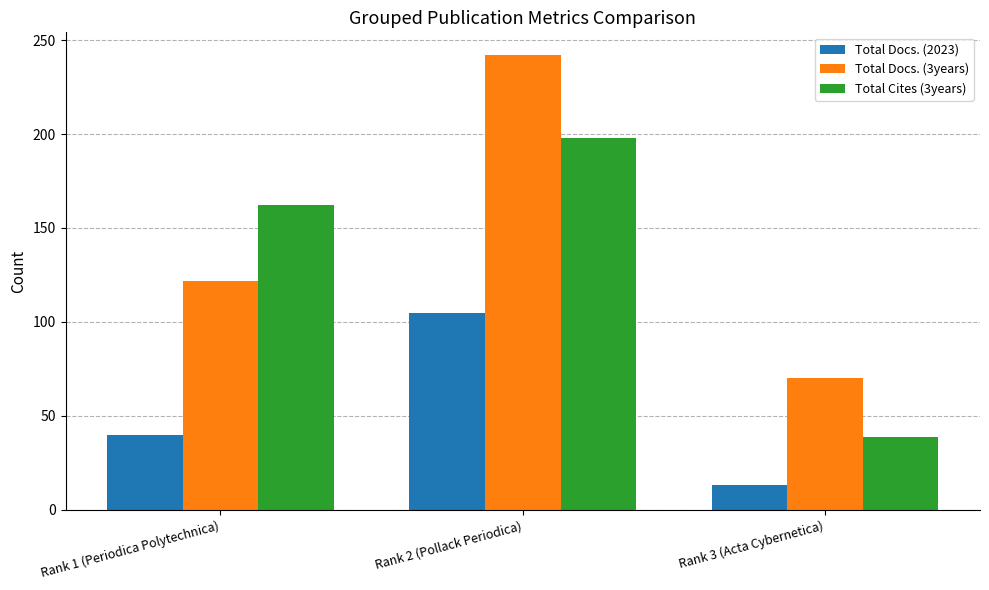

What is the difference between the maximum and minimum values in the Total Docs. (3years) series?

172